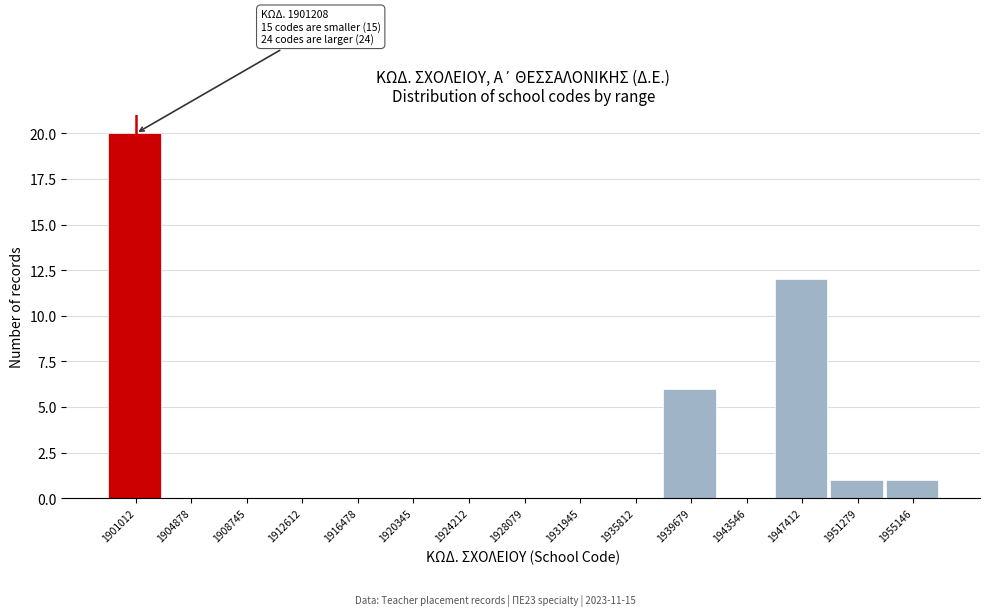

Reading left to right, extract all data points from this chart.

1901012=20	1904878=0	1908745=0	1912612=0	1916478=0	1920345=0	1924212=0	1928079=0	1931945=0	1935812=0	1939679=6	1943546=0	1947412=12	1951279=1	1955146=1